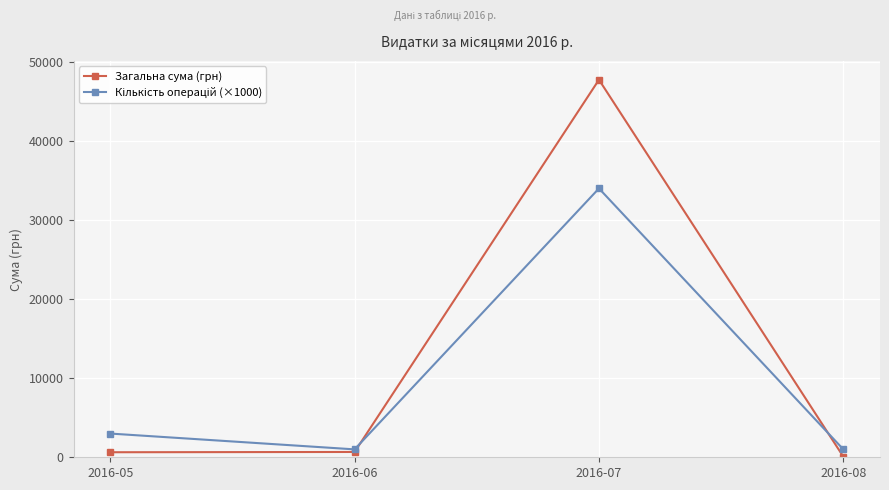

Which series has the largest range (max minus min)?

Загальна сума (грн)